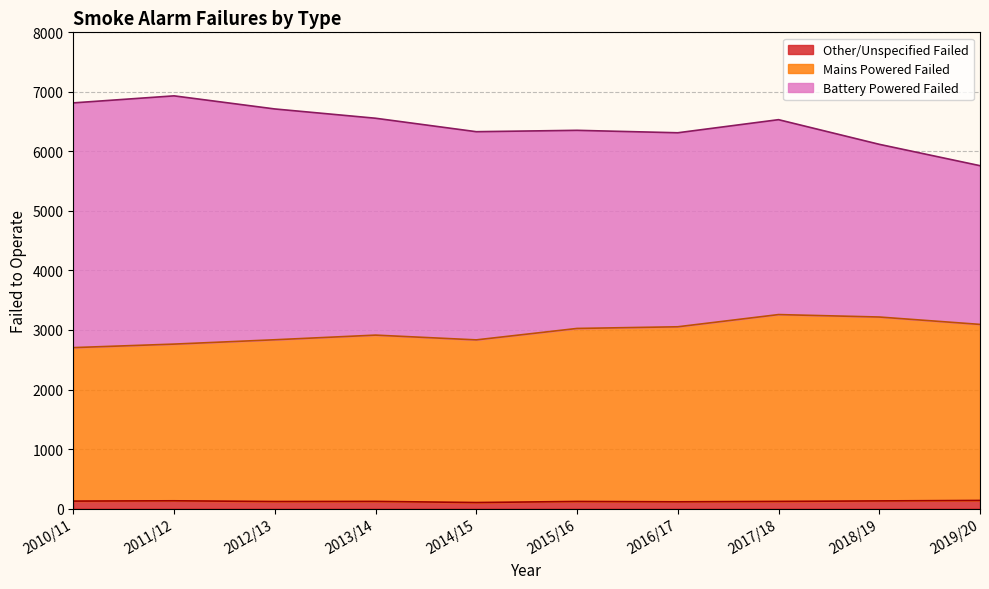

Where does the Mains Powered Failed series first go above 3026?

2016/17